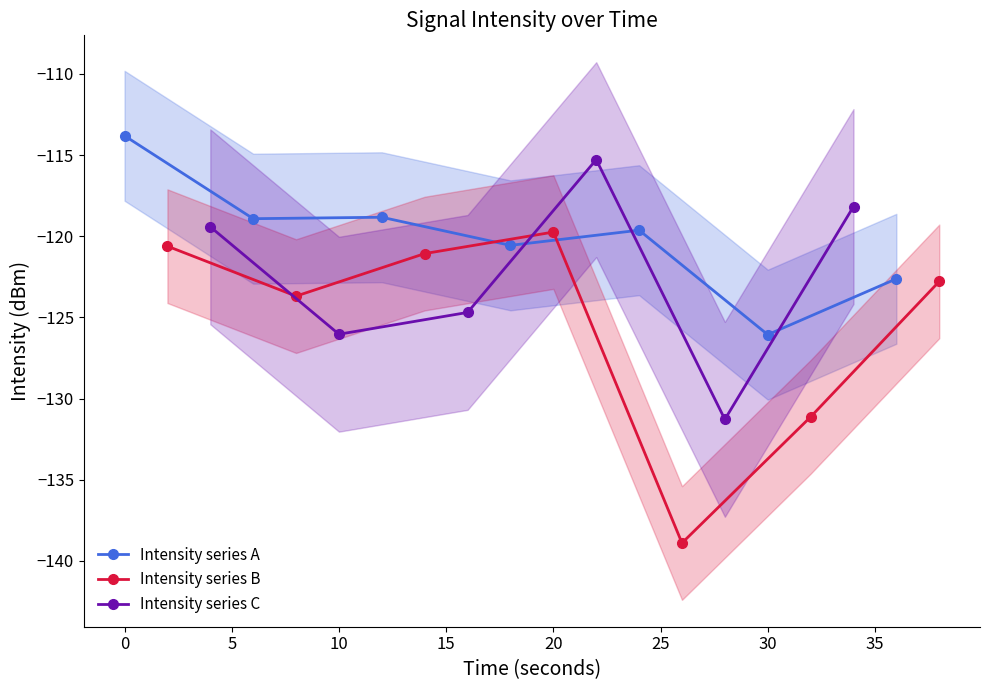

What is the difference between the maximum and second lowest values in the min_intensity series?

6.9